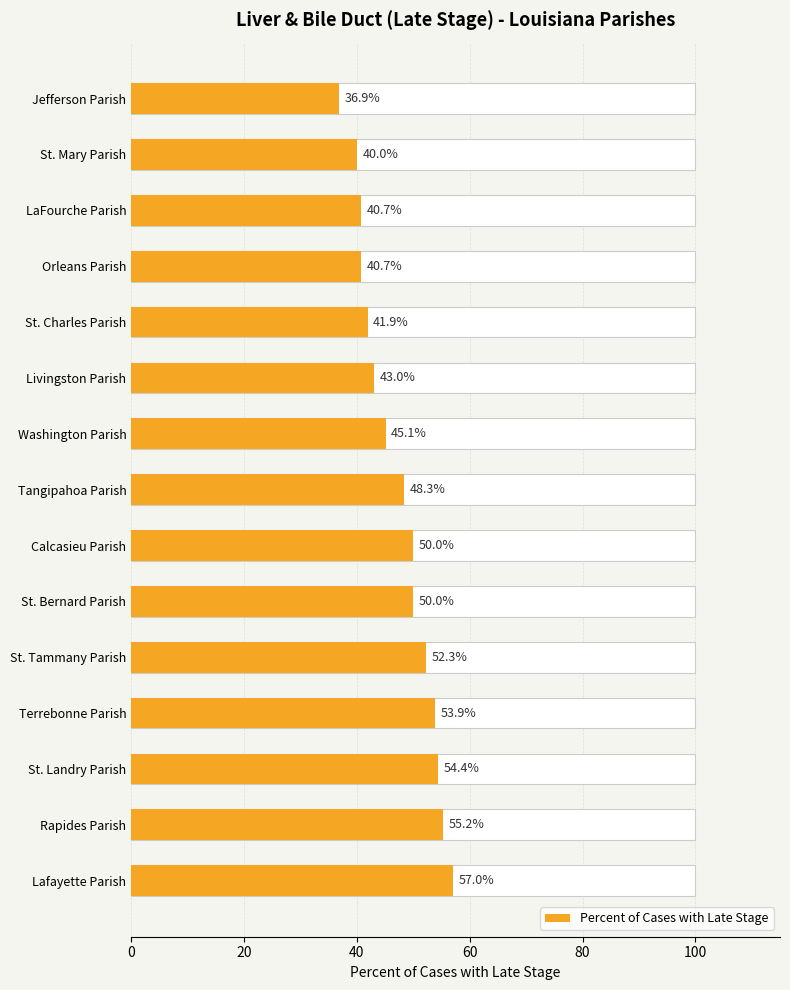

True or false: the data shows 81.1 at St. Tammany Parish.

False